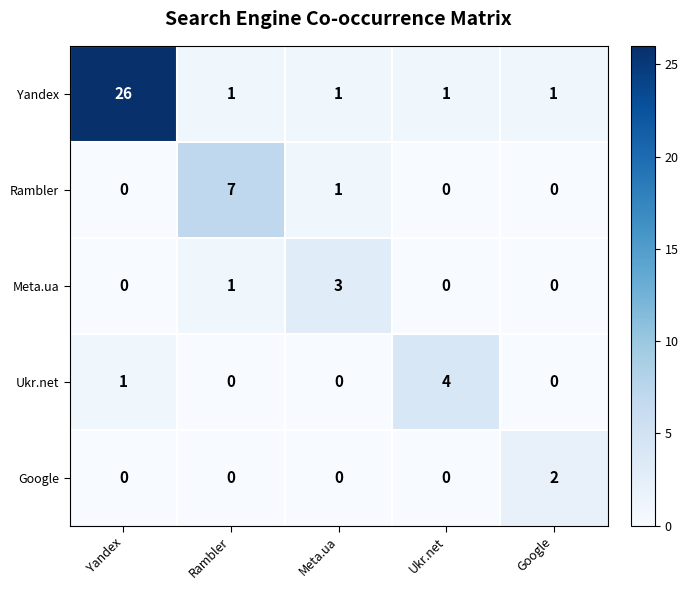

Which category has the highest value across all series?

Yandex